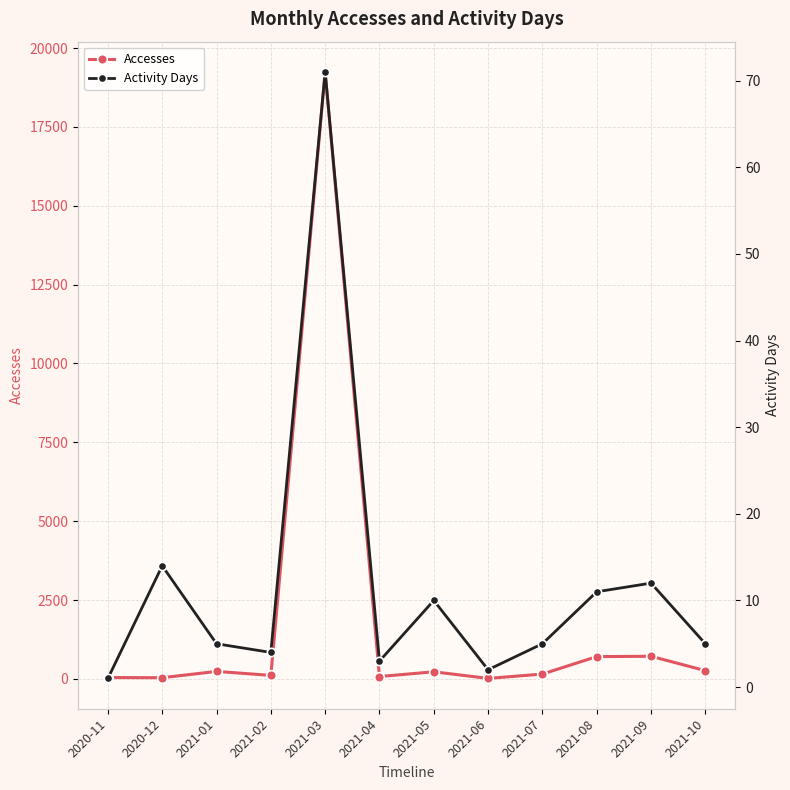

Rank the series at 2021-10 from lowest to highest value.

Activity Days, Accesses